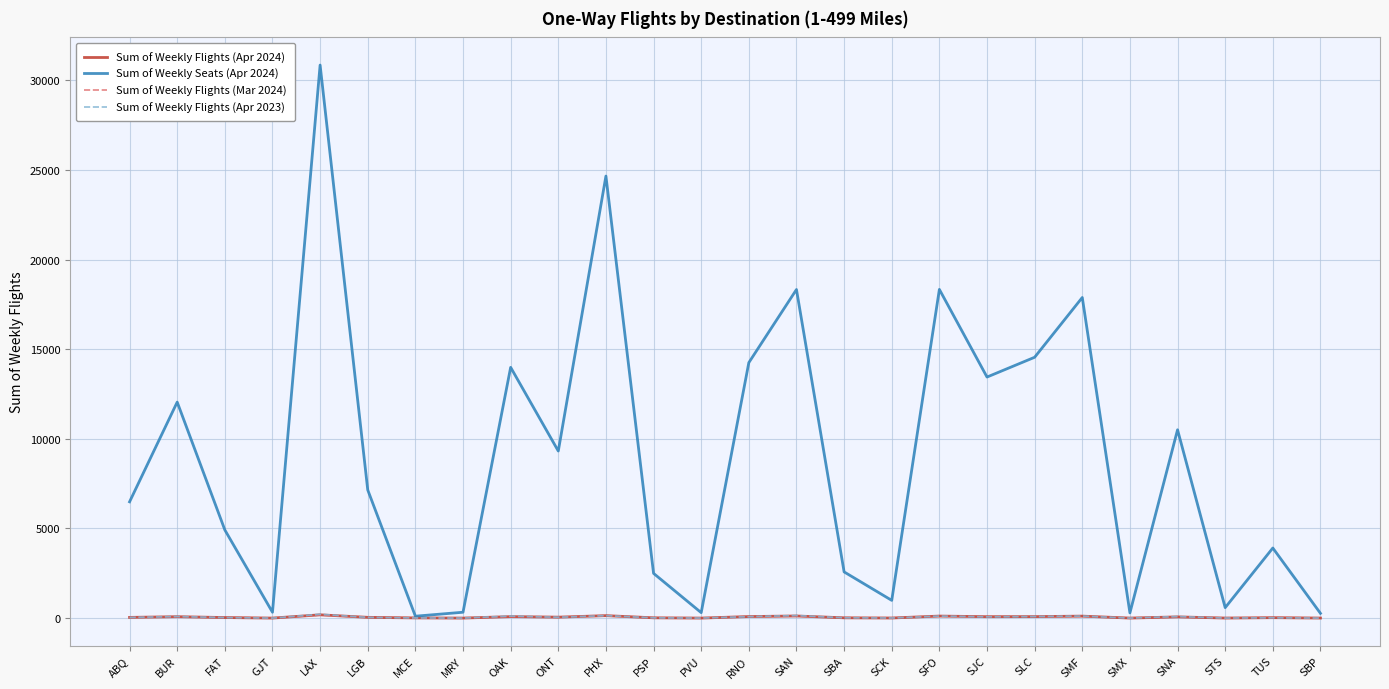

Which series changed the most between RNO and SMF?

Sum of Weekly Seats (Apr 2024)